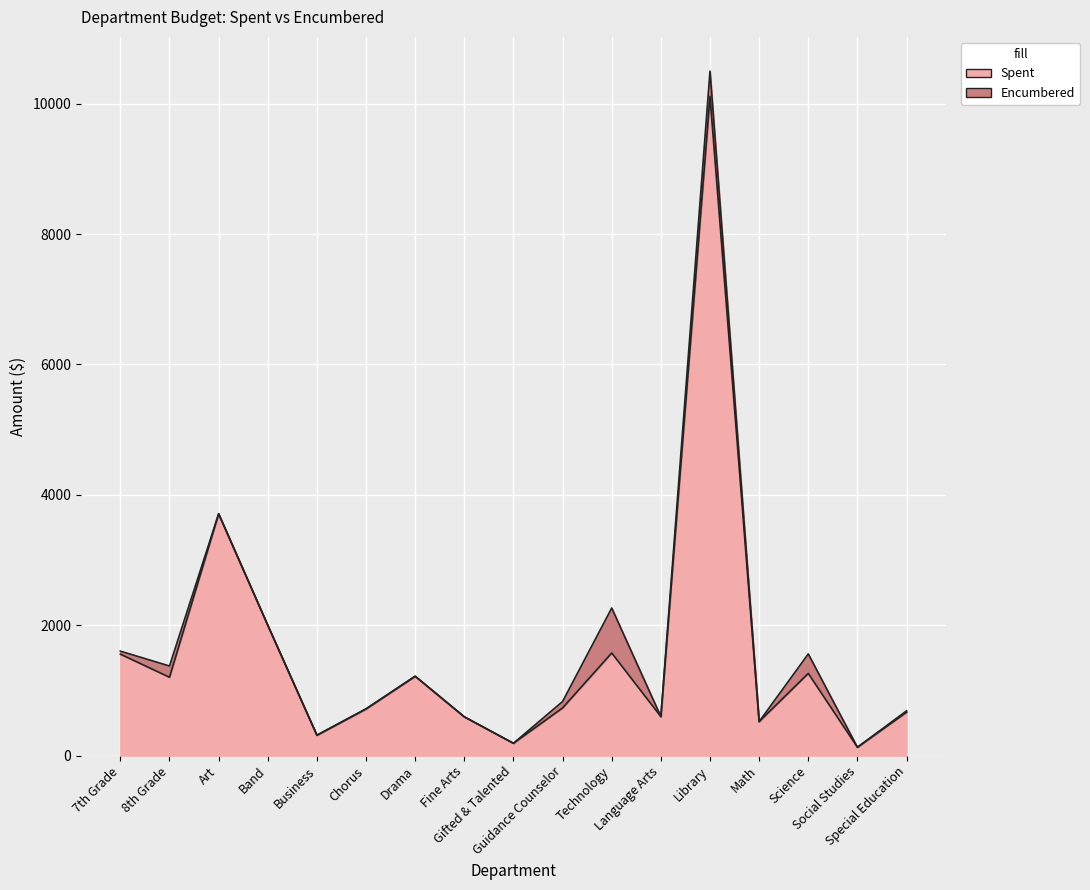

Rank the categories by value from highest to lowest.

Library, Art, Band, Technology, 7th Grade, Science, Drama, 8th Grade, Guidance Counselor, Chorus, Special Education, Language Arts, Fine Arts, Math, Business, Gifted & Talented, Social Studies